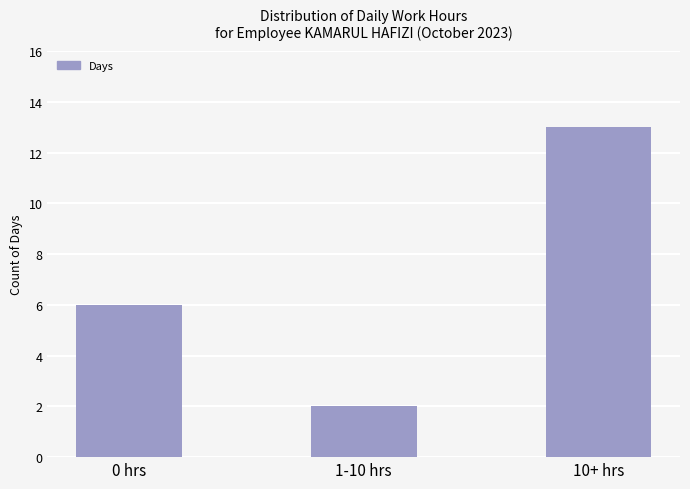

What is the sum of the values at 0 hrs and 1-10 hrs?

8